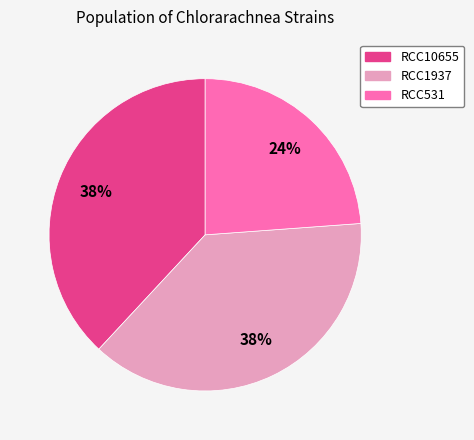

What is the smallest slice in the pie chart?

RCC531